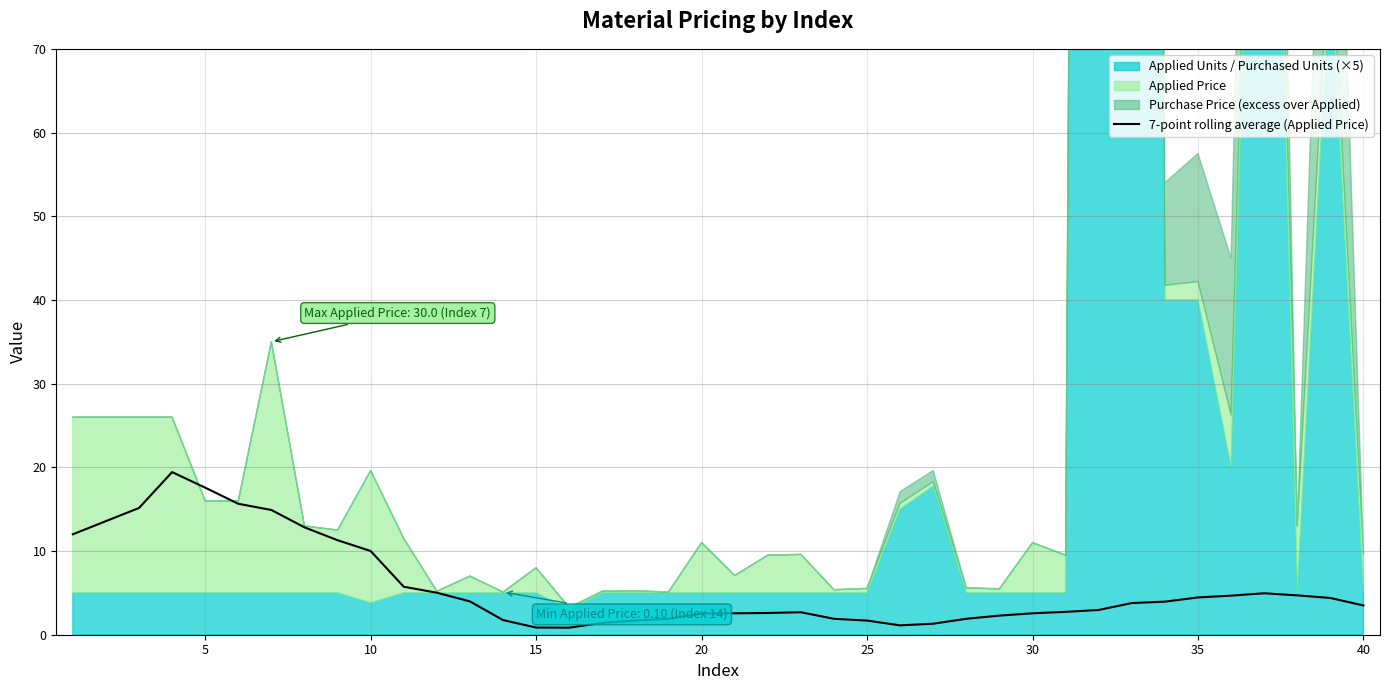

Is it true that the value at 15 is 1.5?

False